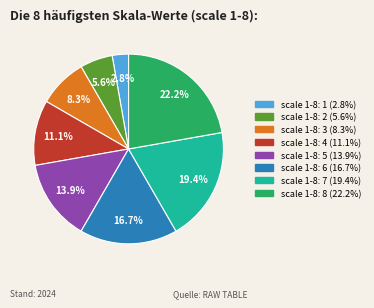

Is there a majority slice in this chart?

No